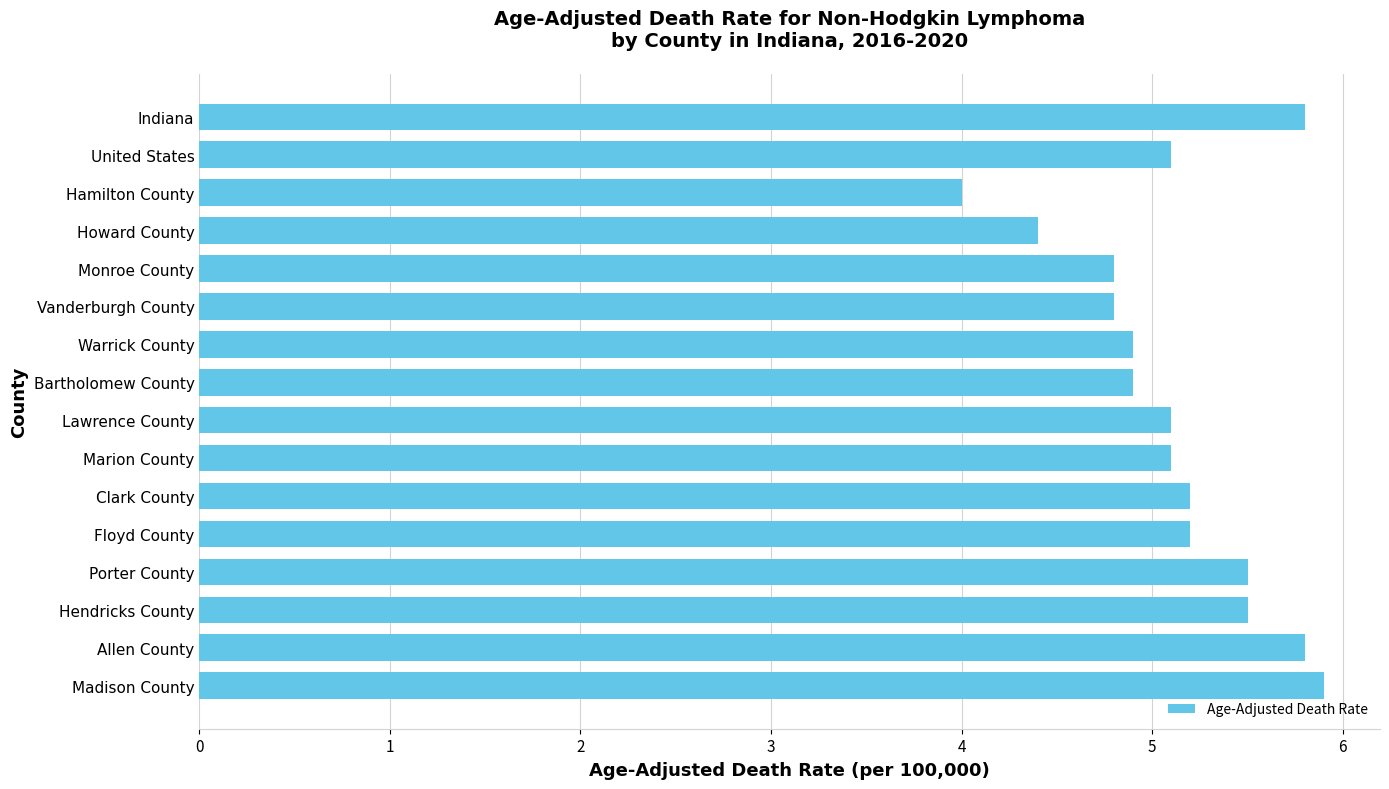

What value does the data have at Clark County?

5.2